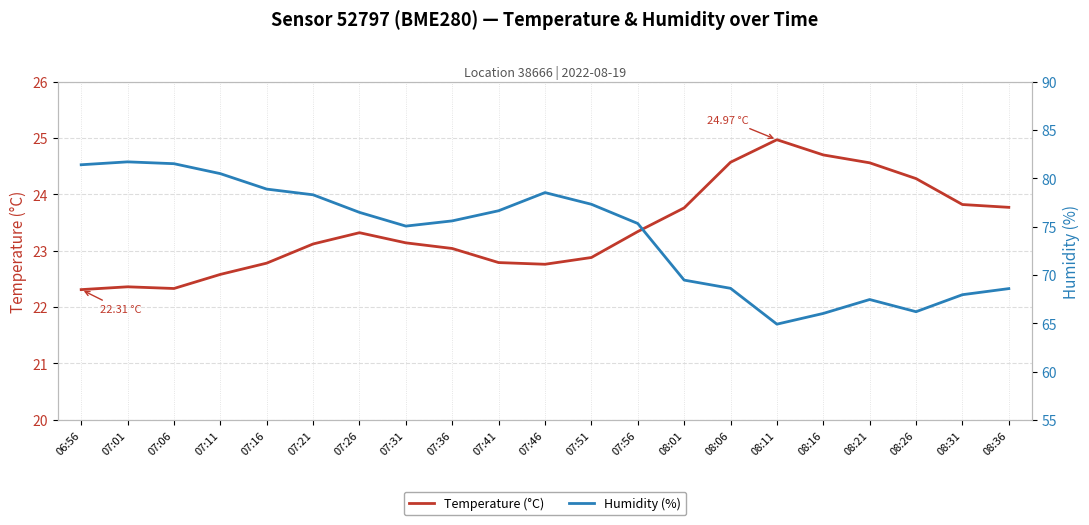

Reading left to right, transcribe all the data shown in this chart.

Temperature (°C): 06:56=22.3	07:01=22.4	07:06=22.3	07:11=22.6	07:16=22.8	07:21=23.1	07:26=23.3	07:31=23.1	07:36=23.0	07:41=22.8	07:46=22.8	07:51=22.9	07:56=23.3	08:01=23.8	08:06=24.6	08:11=25.0	08:16=24.7	08:21=24.6	08:26=24.3	08:31=23.8	08:36=23.8
Humidity (%): 06:56=81.4	07:01=81.7	07:06=81.5	07:11=80.5	07:16=78.9	07:21=78.3	07:26=76.5	07:31=75.0	07:36=75.6	07:41=76.6	07:46=78.5	07:51=77.3	07:56=75.3	08:01=69.5	08:06=68.6	08:11=64.9	08:16=66.0	08:21=67.5	08:26=66.2	08:31=68.0	08:36=68.6